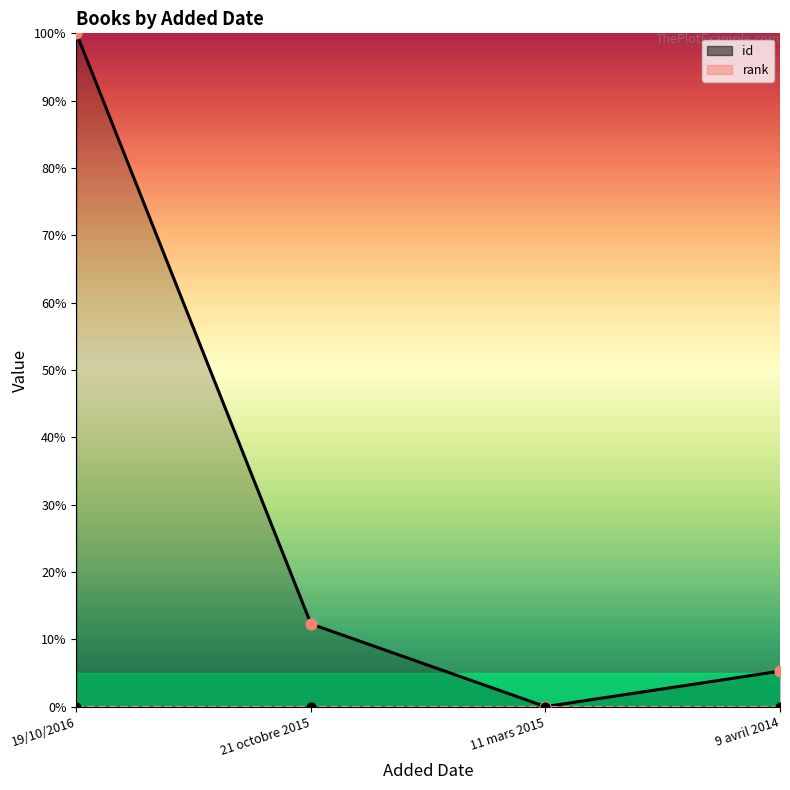

Between 9 avril 2014 and 11 mars 2015, which is larger?

9 avril 2014